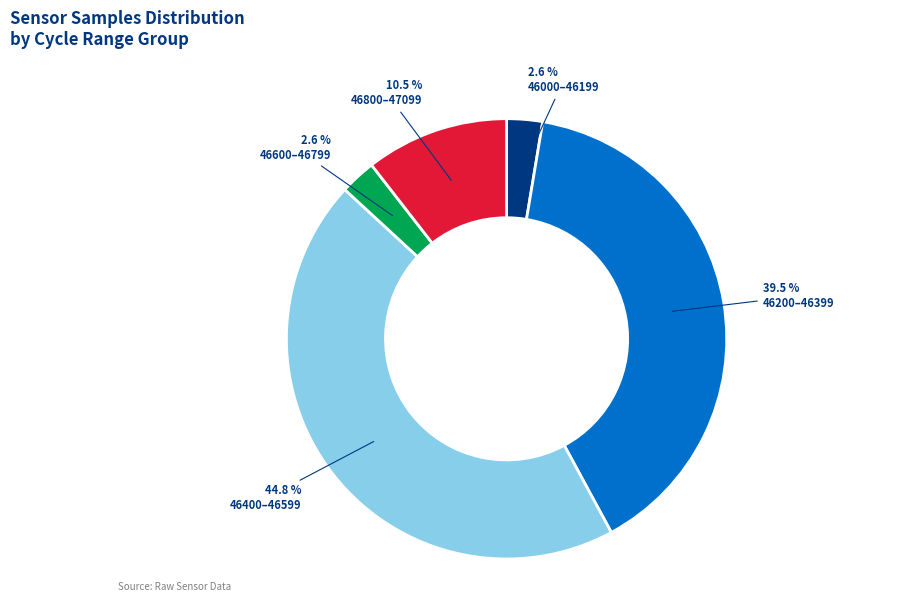

Between 46400–46599 and 46800–47099, which is larger?

46400–46599